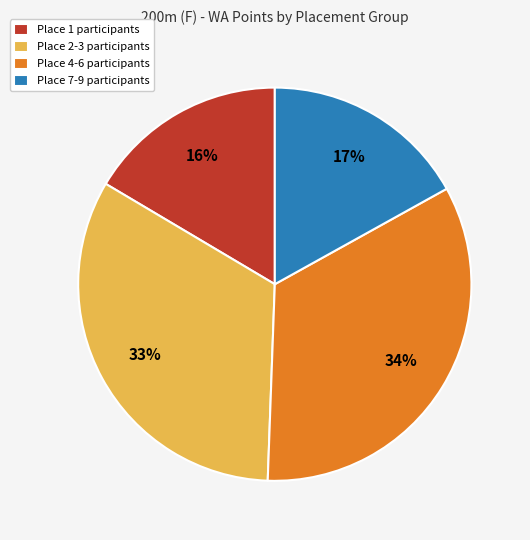

Count the number of slices in the pie.

4